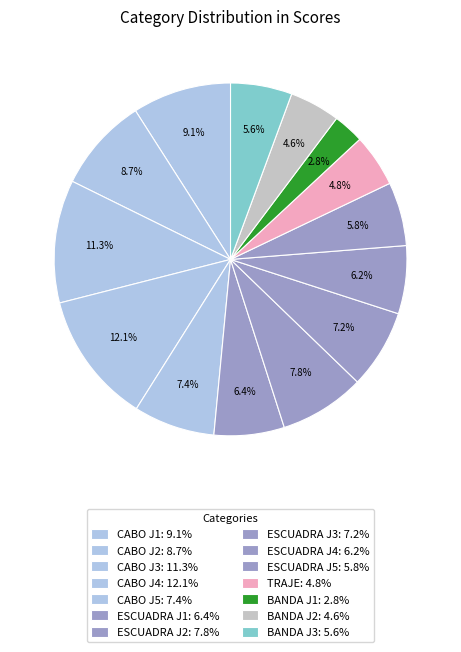

Count the number of slices in the pie.

14